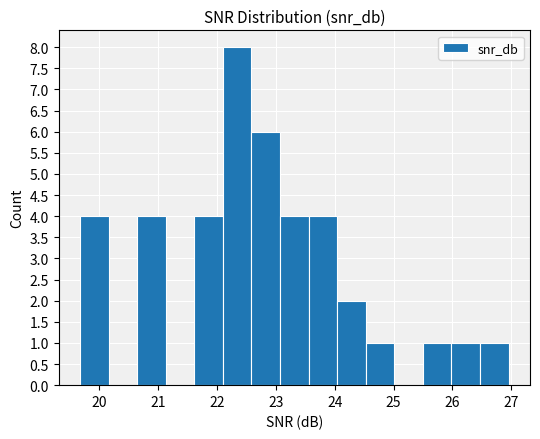

Reading left to right, transcribe this chart: for each bar, give the range it covers on the x-axis and its height. Neither the bar edges nor the heights are printed on the chart, so give them approximately, as read against the axes.

19.7 to 20.2: 4
20.2 to 20.6: 0
20.6 to 21.1: 4
21.1 to 21.6: 0
21.6 to 22.1: 4
22.1 to 22.6: 8
22.6 to 23.1: 6
23.1 to 23.6: 4
23.6 to 24.0: 4
24.0 to 24.5: 2
24.5 to 25.0: 1
25.0 to 25.5: 0
25.5 to 26.0: 1
26.0 to 26.5: 1
26.5 to 27.0: 1